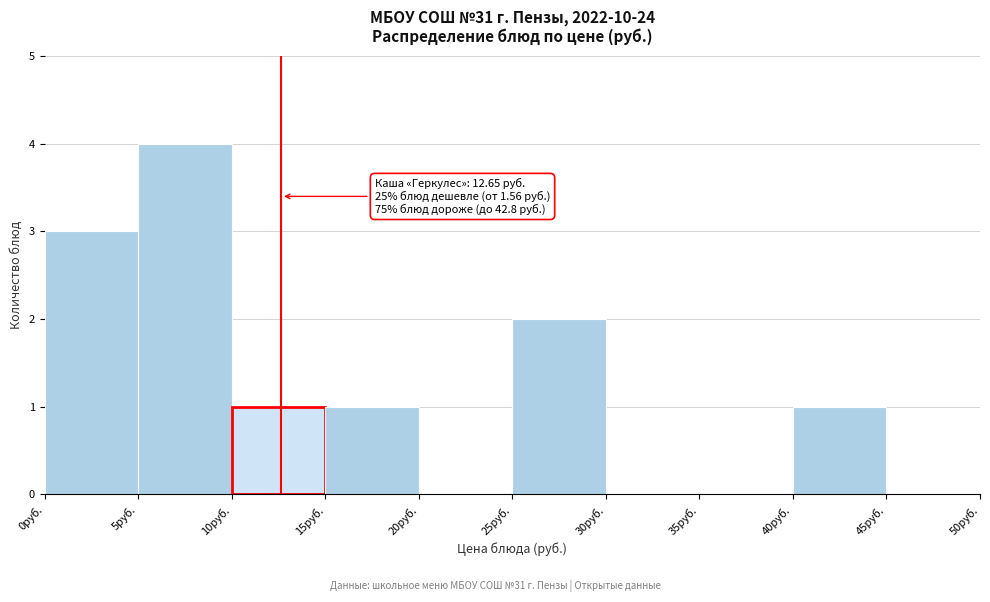

Which range on the x-axis has the tallest bar?

5 to 10